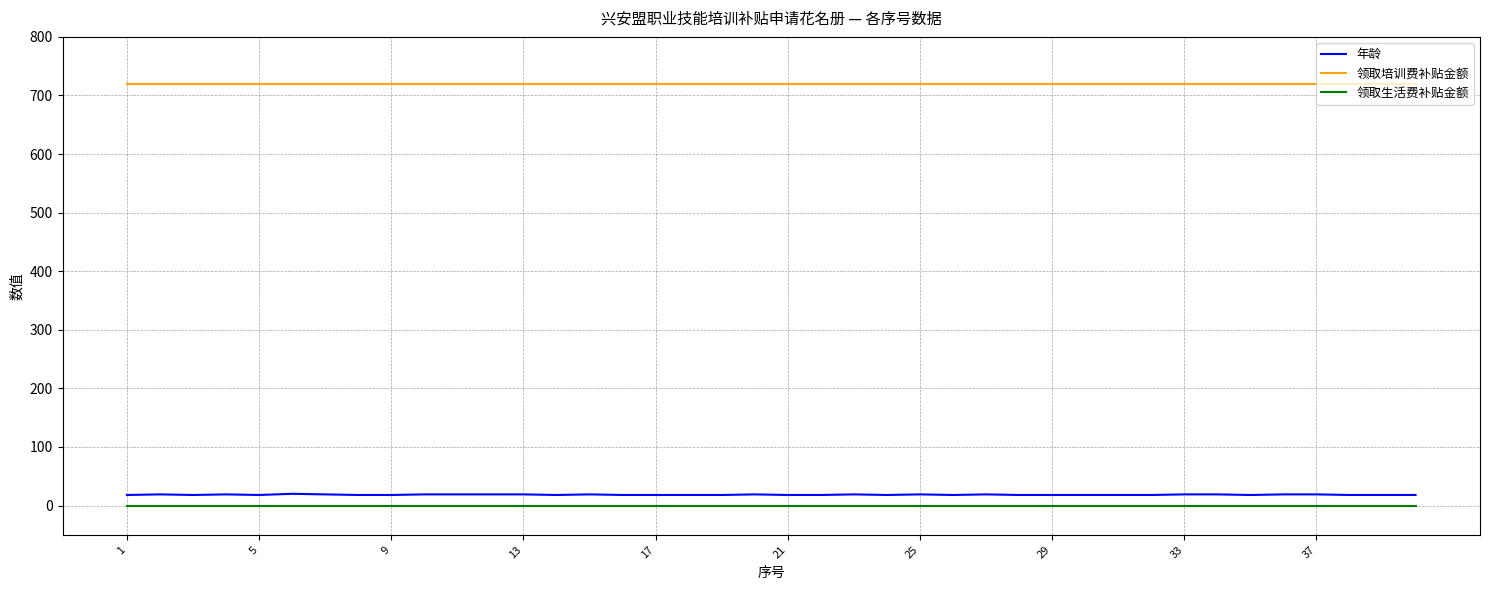

What is the lowest value of the 领取培训费补贴金额 series?

720